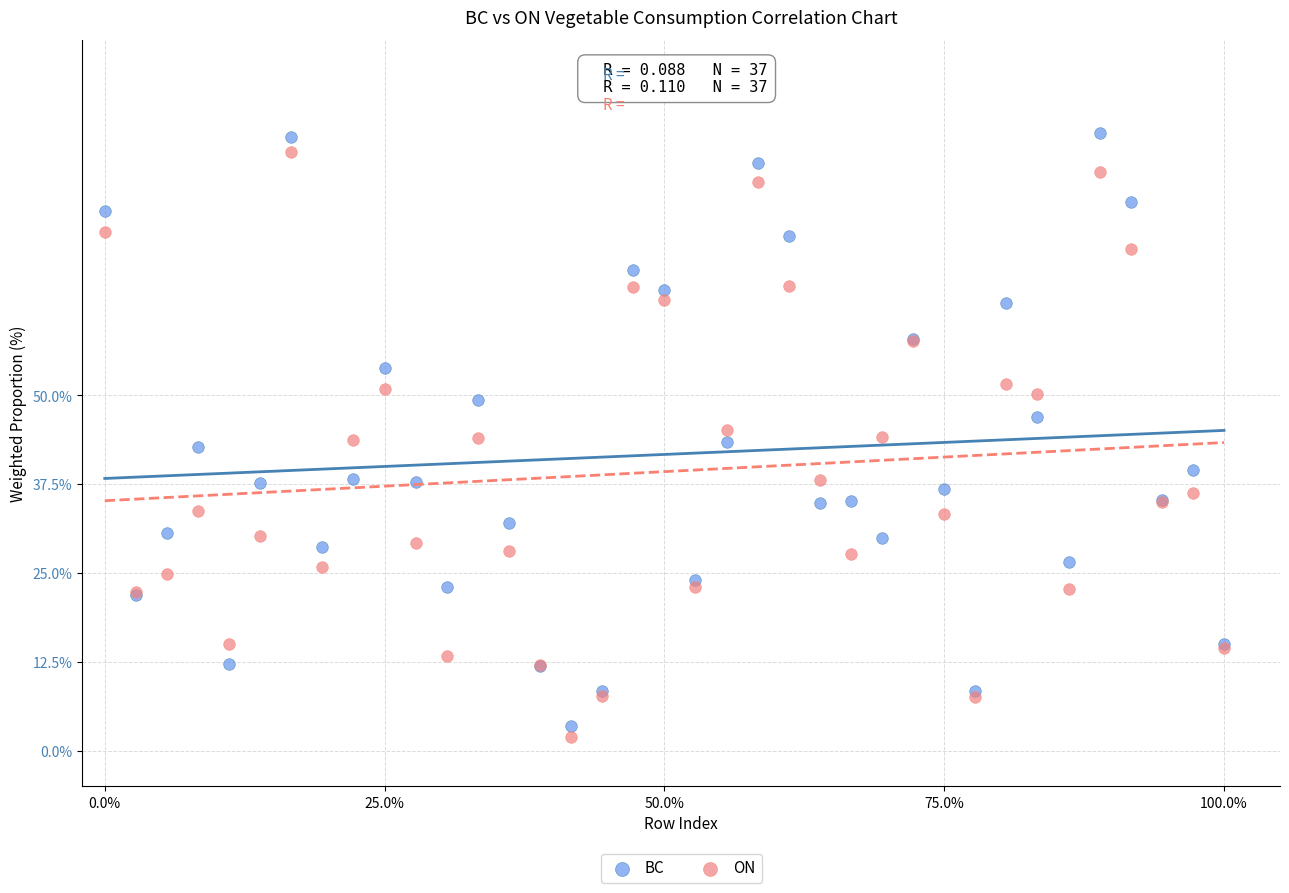

What are all the series names shown in the legend?

BC, ON